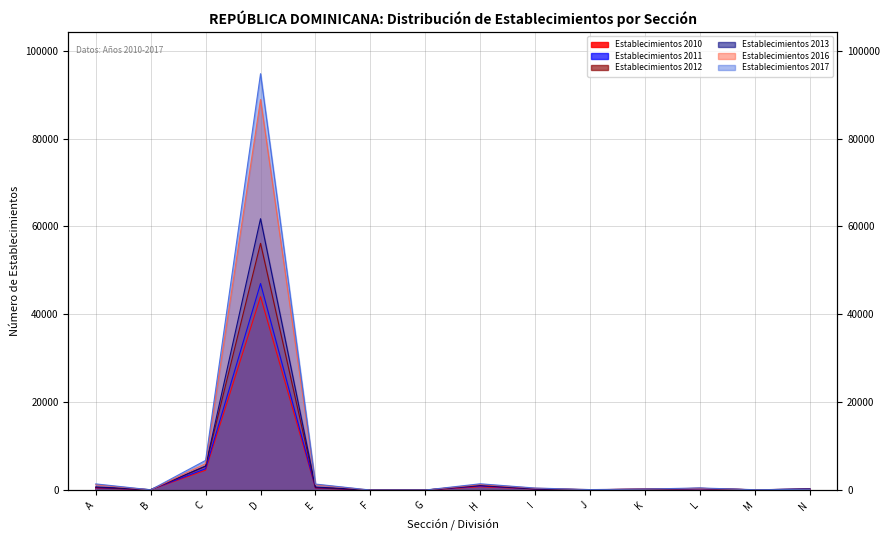

Which series has the widest spread of values?

Establecimientos 2017